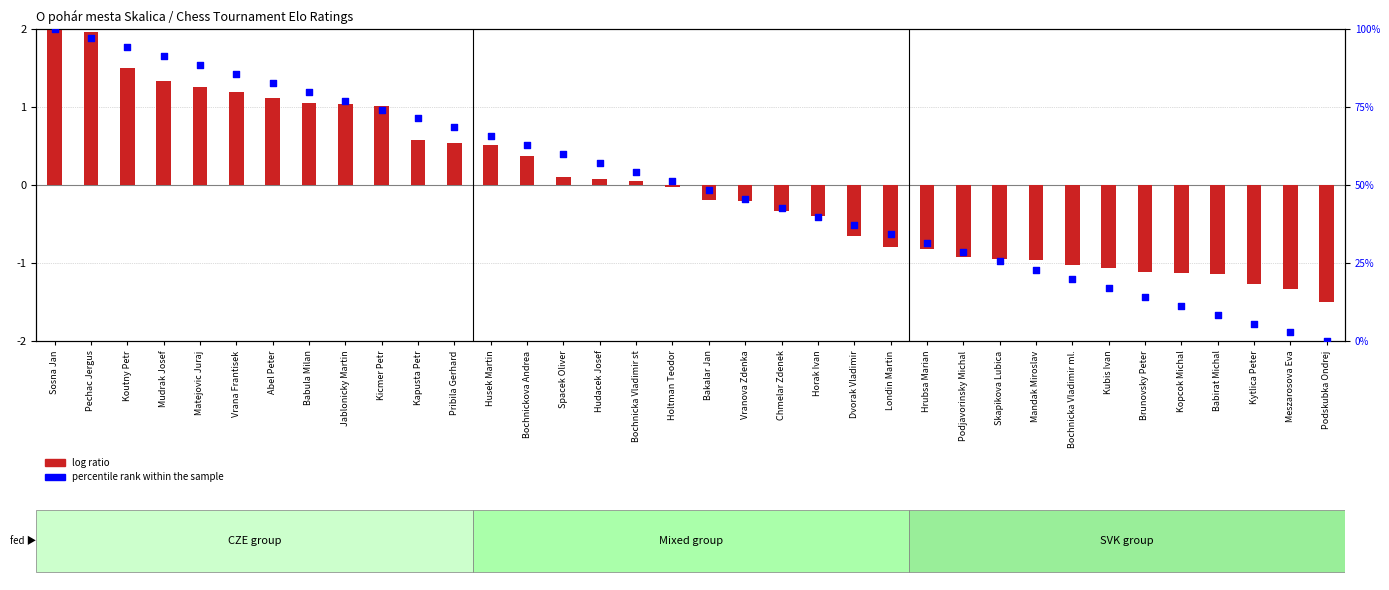

Which series reaches the maximum Y coordinate?

percentile rank within the sample